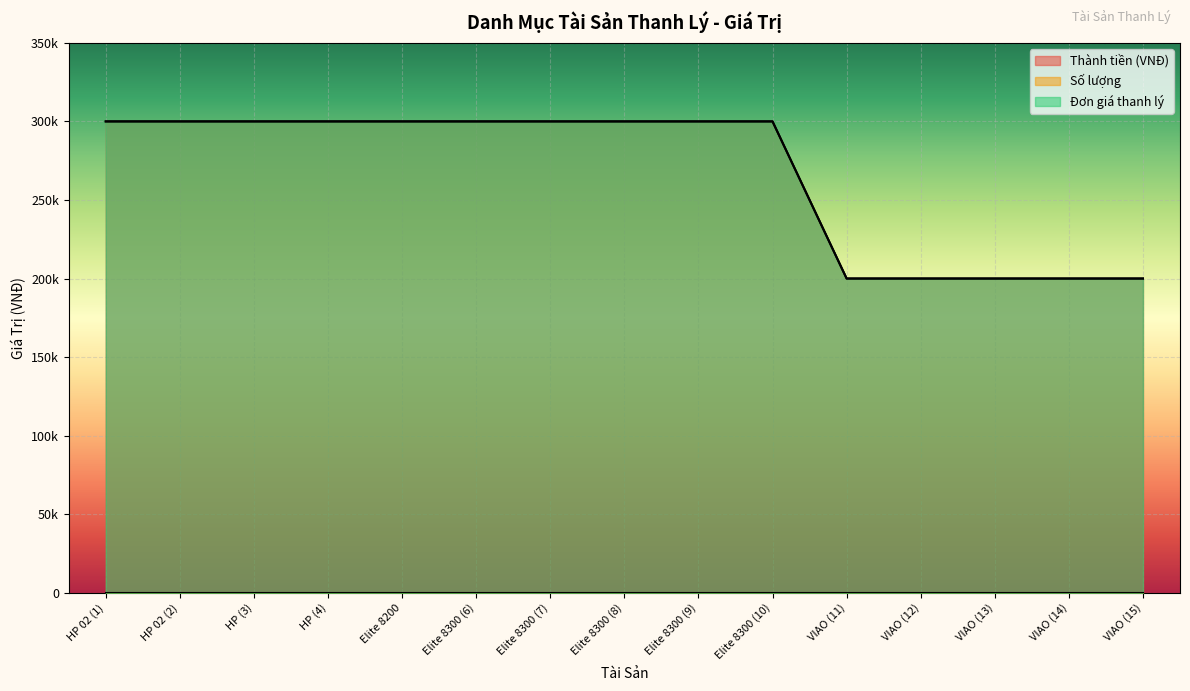

Reading left to right, what are all the values shown in this chart?

Thành tiền (VNĐ): HP 02 (1)=300000	HP 02 (2)=300000	HP (3)=300000	HP (4)=300000	Elite 8200=300000	Elite 8300 (6)=300000	Elite 8300 (7)=300000	Elite 8300 (8)=300000	Elite 8300 (9)=300000	Elite 8300 (10)=300000	VIAO (11)=200000	VIAO (12)=200000	VIAO (13)=200000	VIAO (14)=200000	VIAO (15)=200000
Đơn giá thanh lý: HP 02 (1)=300000	HP 02 (2)=300000	HP (3)=300000	HP (4)=300000	Elite 8200=300000	Elite 8300 (6)=300000	Elite 8300 (7)=300000	Elite 8300 (8)=300000	Elite 8300 (9)=300000	Elite 8300 (10)=300000	VIAO (11)=200000	VIAO (12)=200000	VIAO (13)=200000	VIAO (14)=200000	VIAO (15)=200000